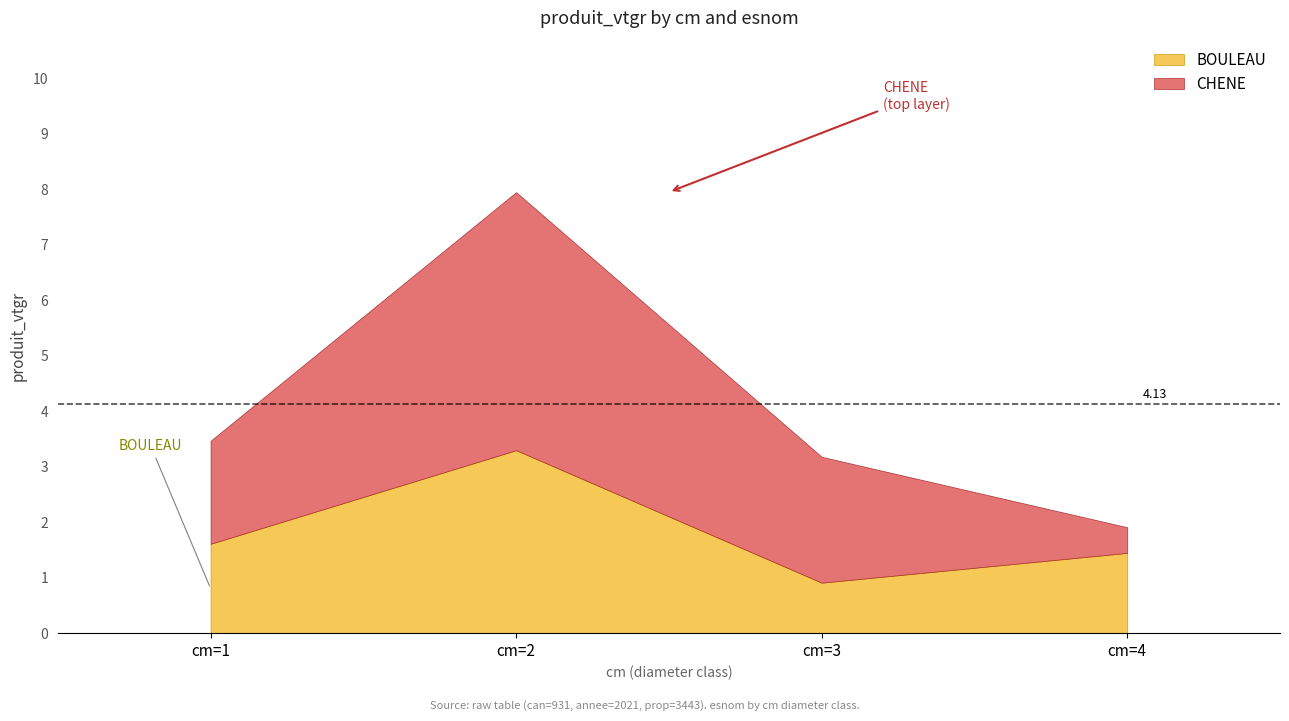

Reading left to right, transcribe all the data shown in this chart.

BOULEAU: 1.6	3.3	0.9	1.4
CHENE: 1.9	4.7	2.3	0.5